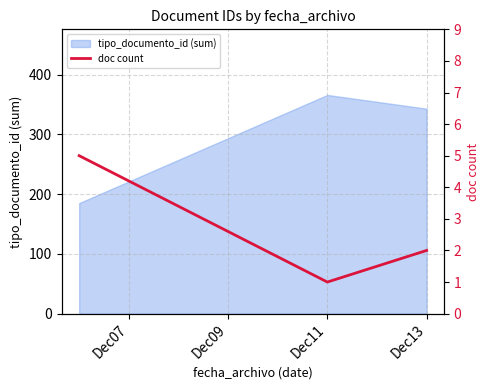

The tipo_documento_id (sum) series shows 343 at Dec13. True or false?

True